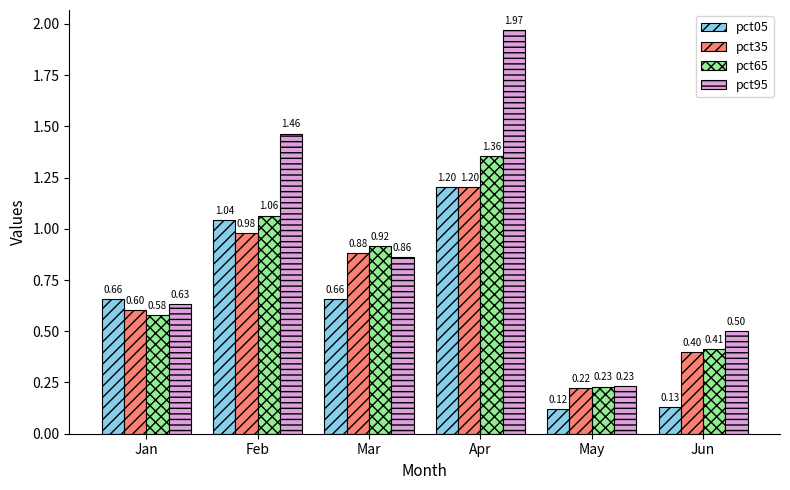

What is the sum of the pct05 values at Feb and Apr?

2.2